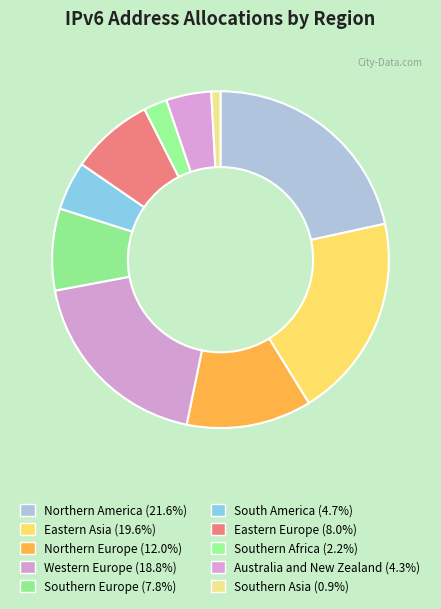

What percentage is the Southern Europe slice, to the nearest percent?

8%